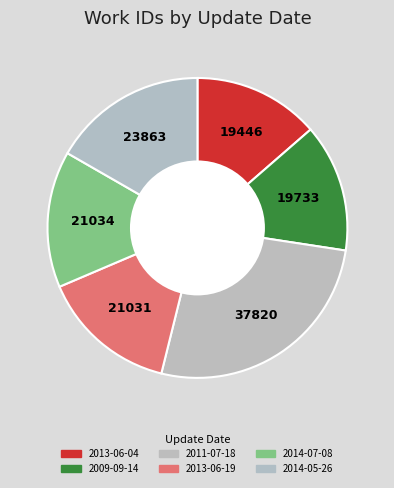

Is there any slice that represents more than half of the pie?

No